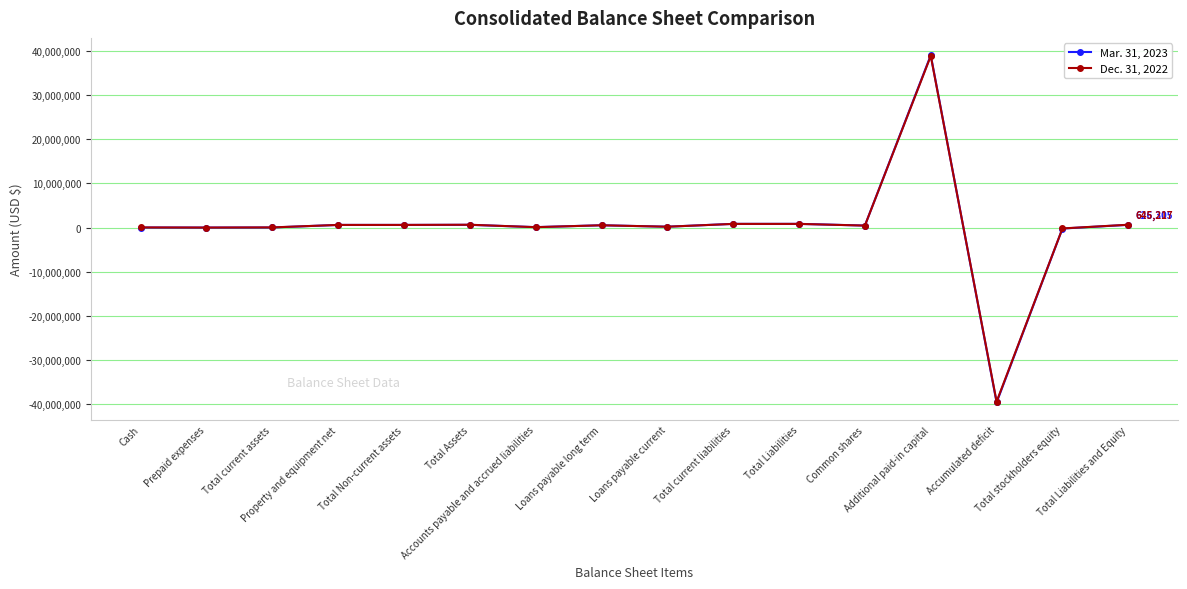

Rank the series by their average value, from highest to lowest.

Dec. 31, 2022, Mar. 31, 2023